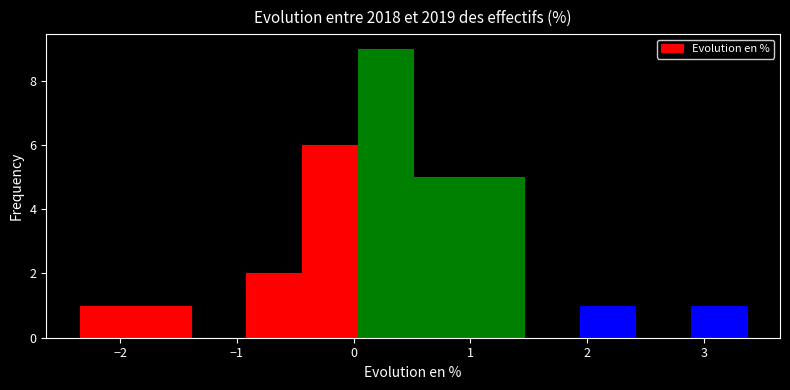

What is the height of the bar covering 2.9 to 3.4 on the x-axis? Neither the bar edges nor the heights are printed on the chart, so give them approximately, as read against the axes.

1